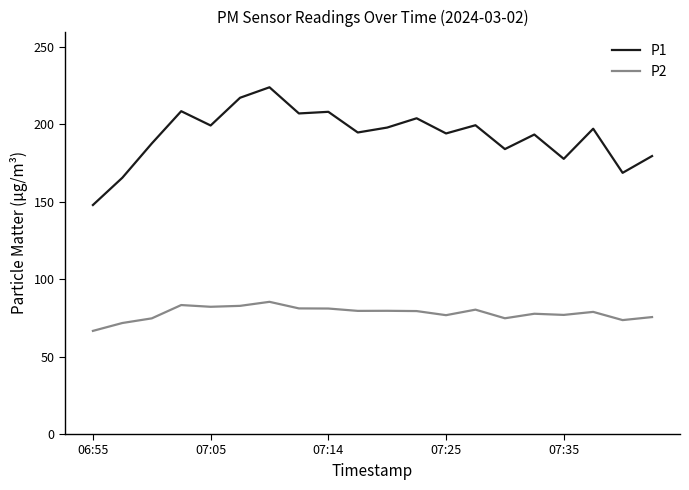

How many lines are shown in the chart?

2